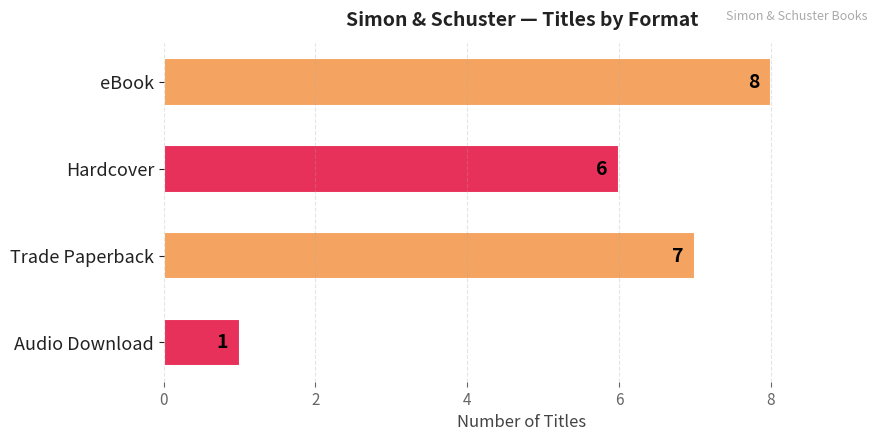

Which has a higher value, Hardcover or Trade Paperback?

Trade Paperback